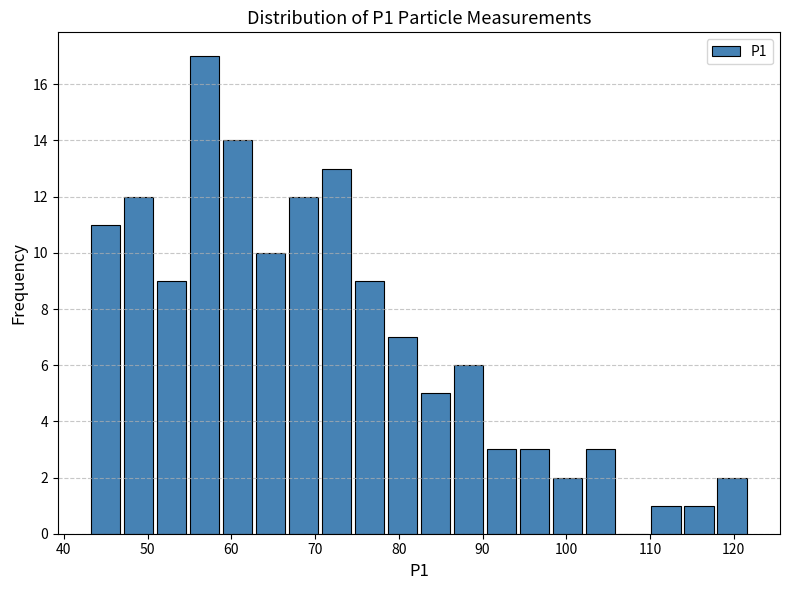

Read against the x-axis, roughly where is the centre of the tallest bar?

57